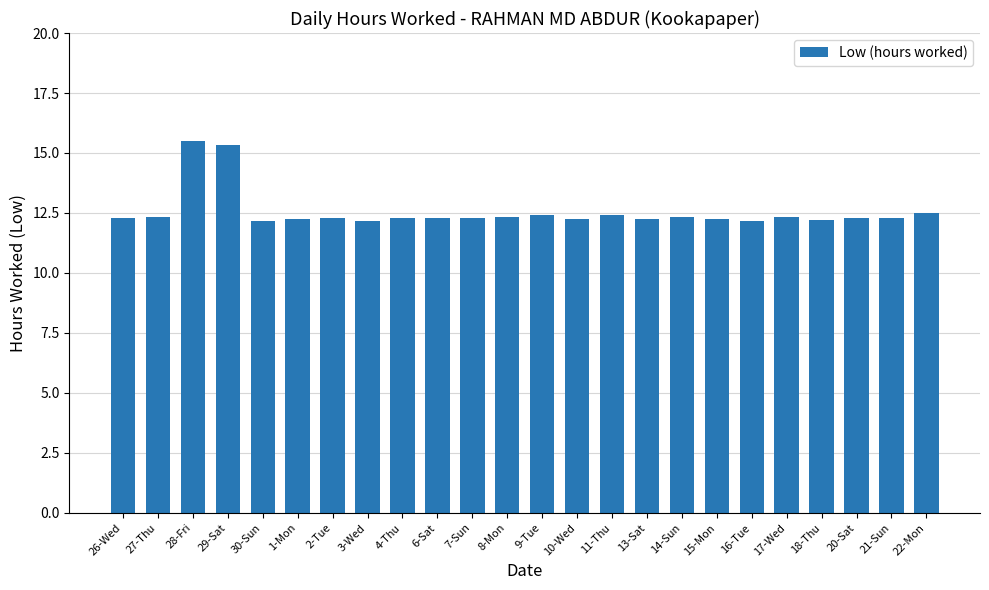

Which has a higher value, 29-Sat or 16-Tue?

29-Sat